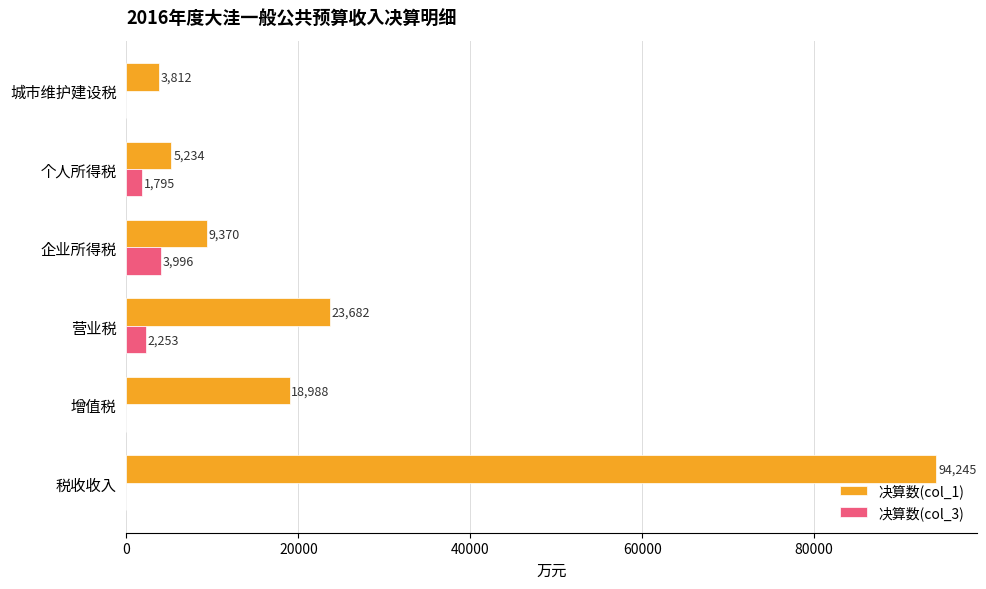

Which series has the largest total across all categories?

决算数(col_1)